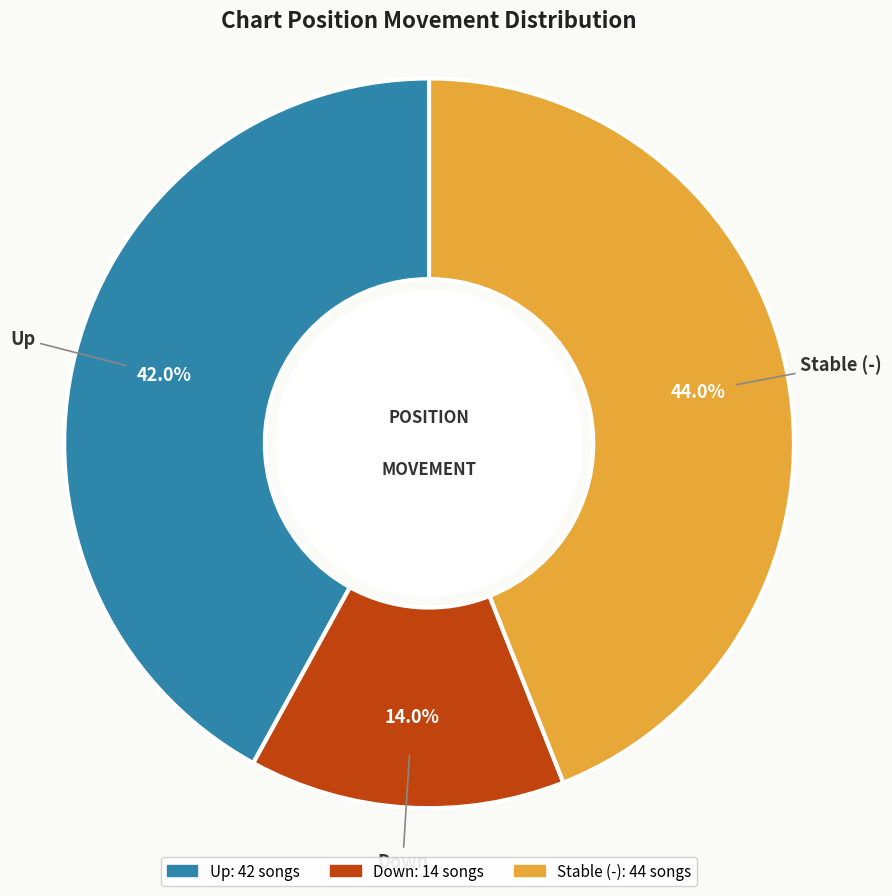

To the nearest percent, what is the average slice percentage?

33%